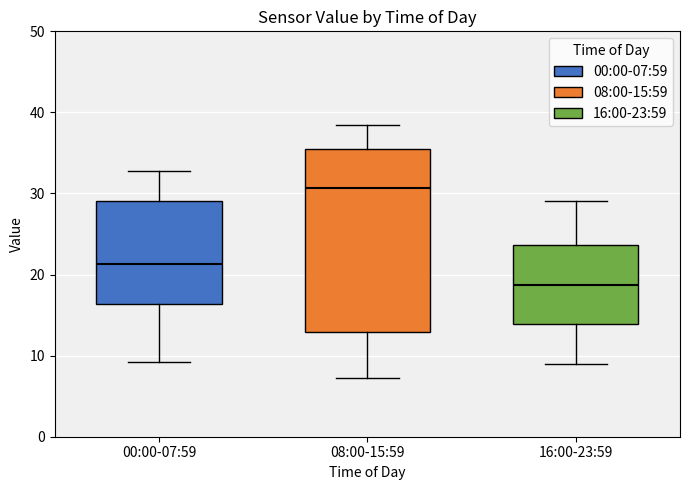

Reading left to right, transcribe this box plot: for each box, give where its median line is, the range the box spans, and where its two whiskers end, as read against the y-axis. The values are not printed on the chart, so give them approximately, as read against the axis.

00:00-07:59: median 21, box 16 to 29, whiskers 9 to 33
08:00-15:59: median 31, box 13 to 36, whiskers 7 to 39
16:00-23:59: median 19, box 14 to 24, whiskers 9 to 29